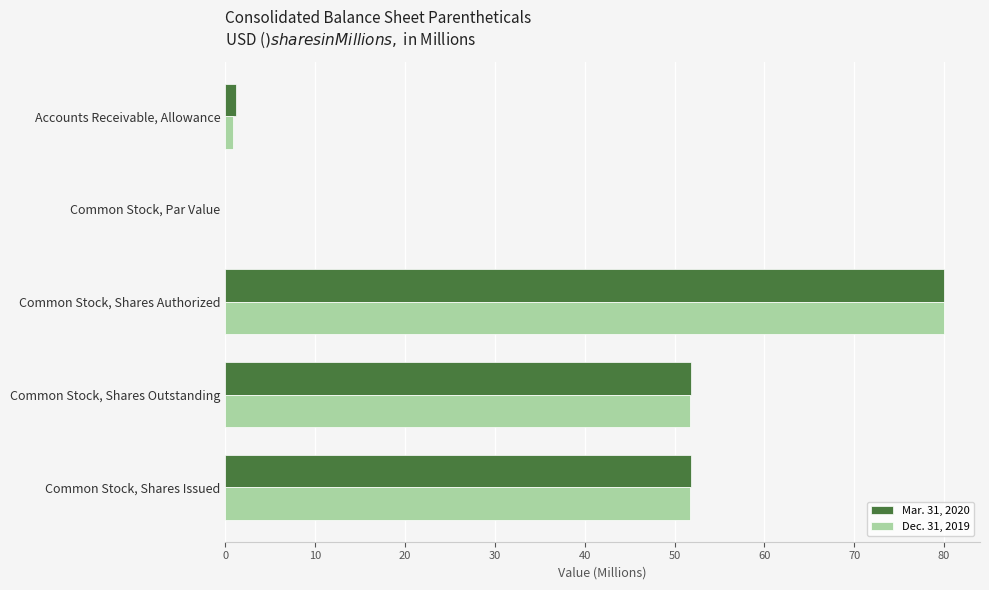

How many values in the Dec. 31, 2019 series exceed 51?

3